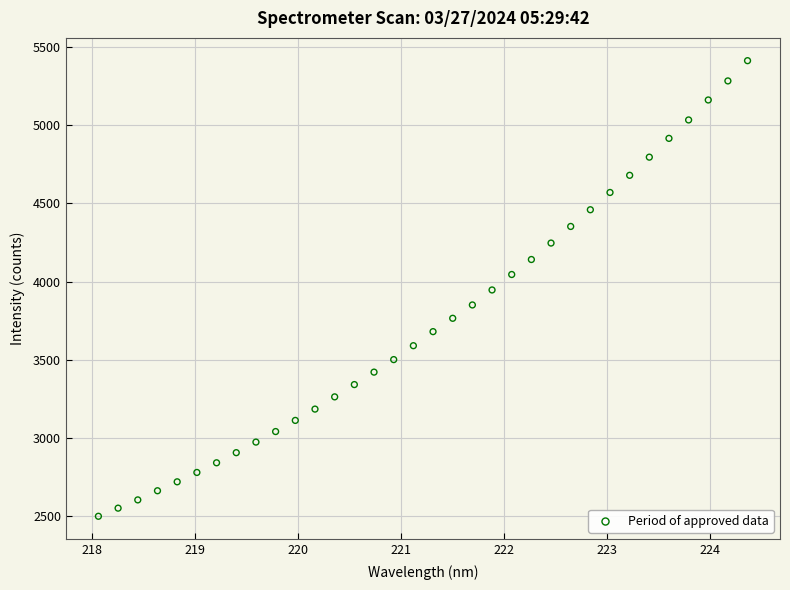

What is the range of X values (max minus min)?

6.3